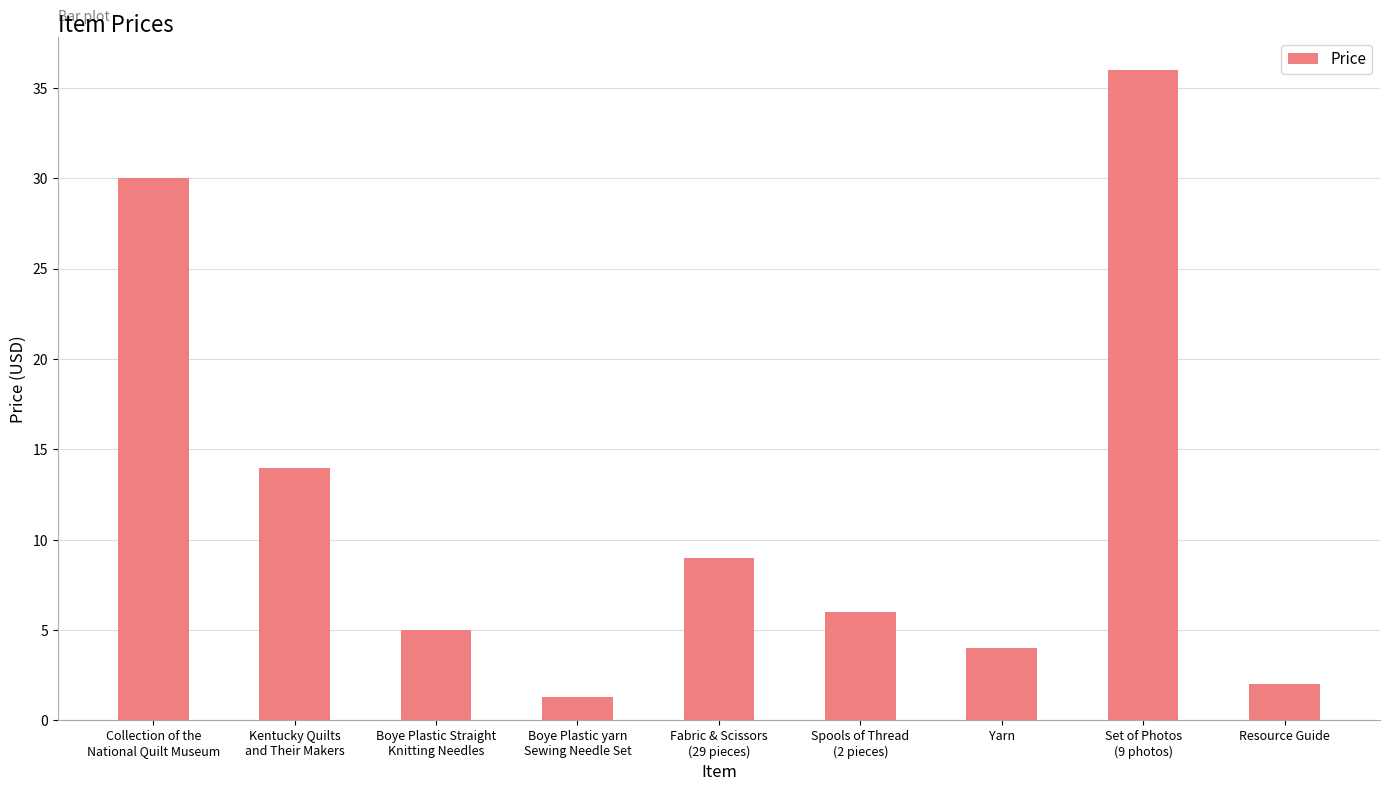

What is the average value?

11.9